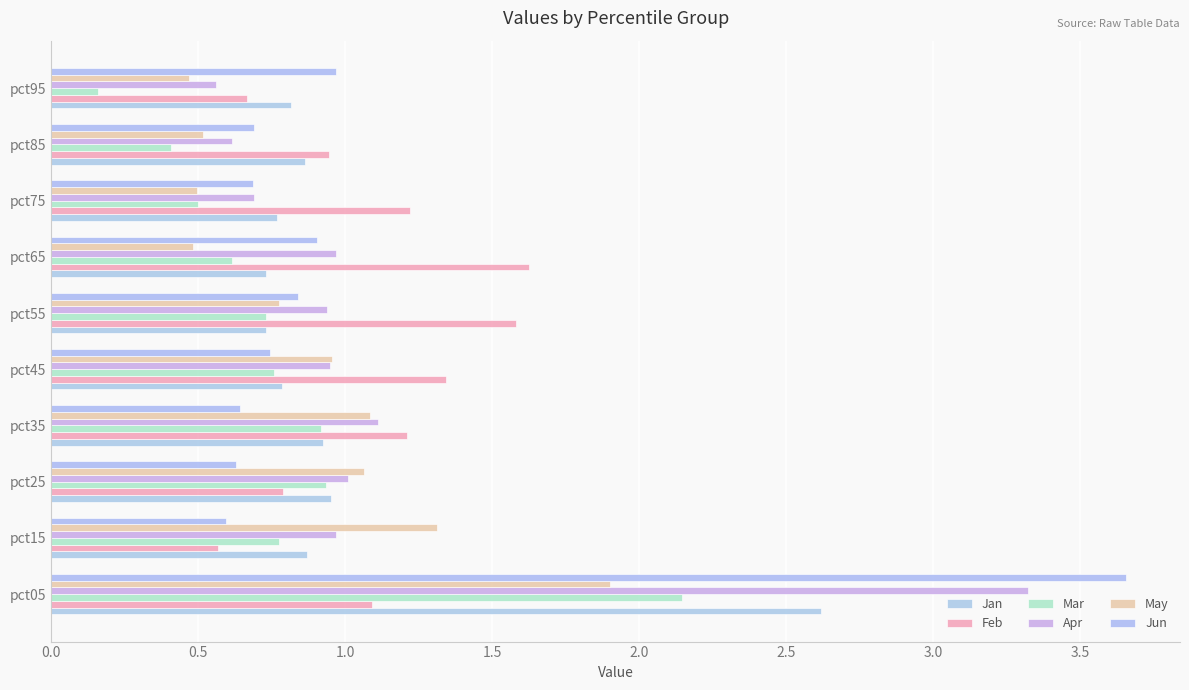

Reading left to right, what are all the values shown in this chart?

Jan: 2.6	0.9	1.0	0.9	0.8	0.7	0.7	0.8	0.9	0.8
Feb: 1.1	0.6	0.8	1.2	1.3	1.6	1.6	1.2	0.9	0.7
Mar: 2.1	0.8	0.9	0.9	0.8	0.7	0.6	0.5	0.4	0.2
Apr: 3.3	1.0	1.0	1.1	0.9	0.9	1.0	0.7	0.6	0.6
May: 1.9	1.3	1.1	1.1	1.0	0.8	0.5	0.5	0.5	0.5
Jun: 3.7	0.6	0.6	0.6	0.7	0.8	0.9	0.7	0.7	1.0